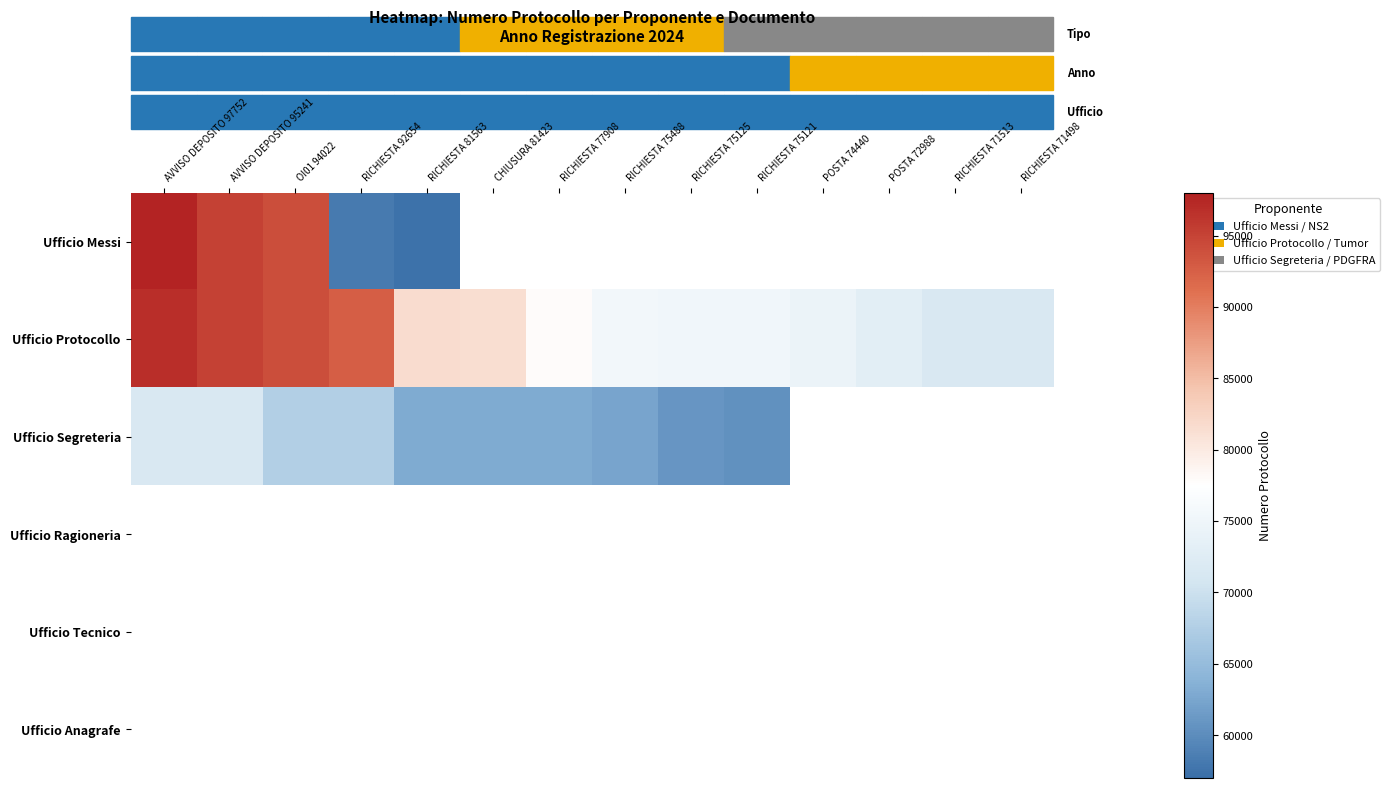

Which series changed the most between RICHIESTA 75125 and RICHIESTA 75121?

Ufficio Segreteria